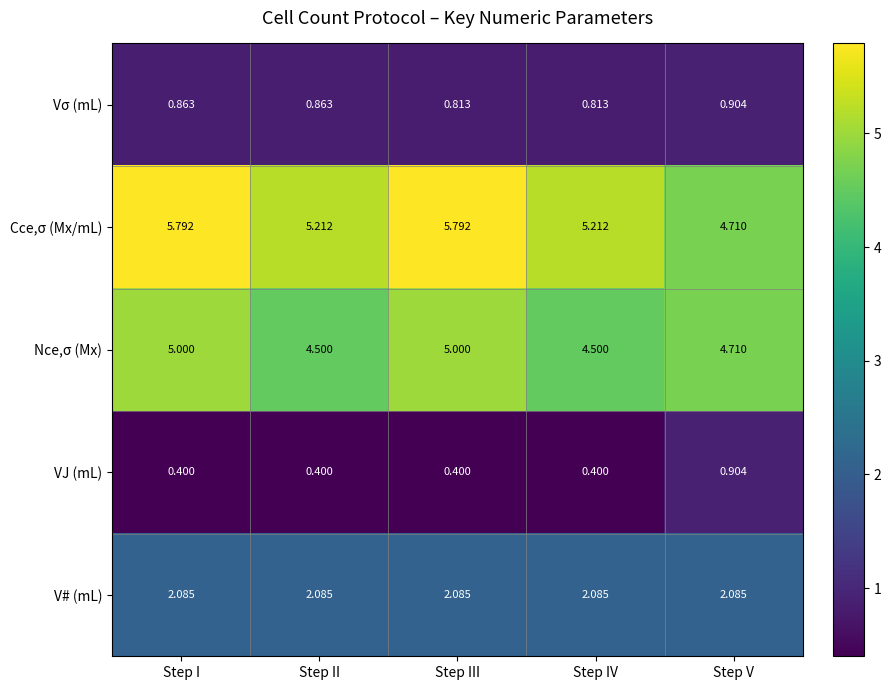

Which series has the largest total across all categories?

Cce,σ (Mx/mL)